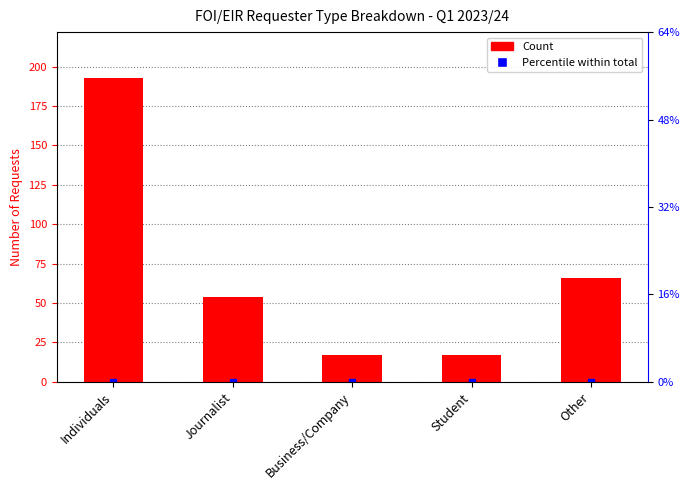

Reading left to right, what are all the values shown in this chart?

Individuals=193	Journalist=54	Business/Company=17	Student=17	Other=66